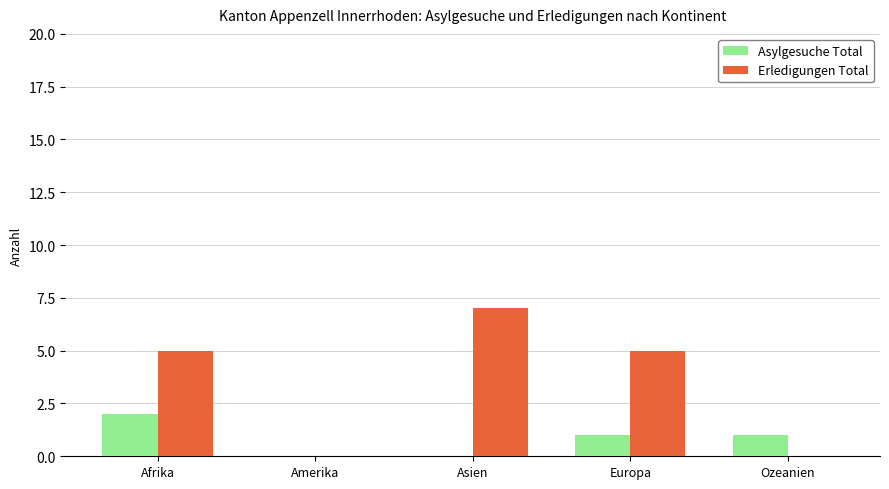

The Asylgesuche Total series shows 1 at Ozeanien. True or false?

True